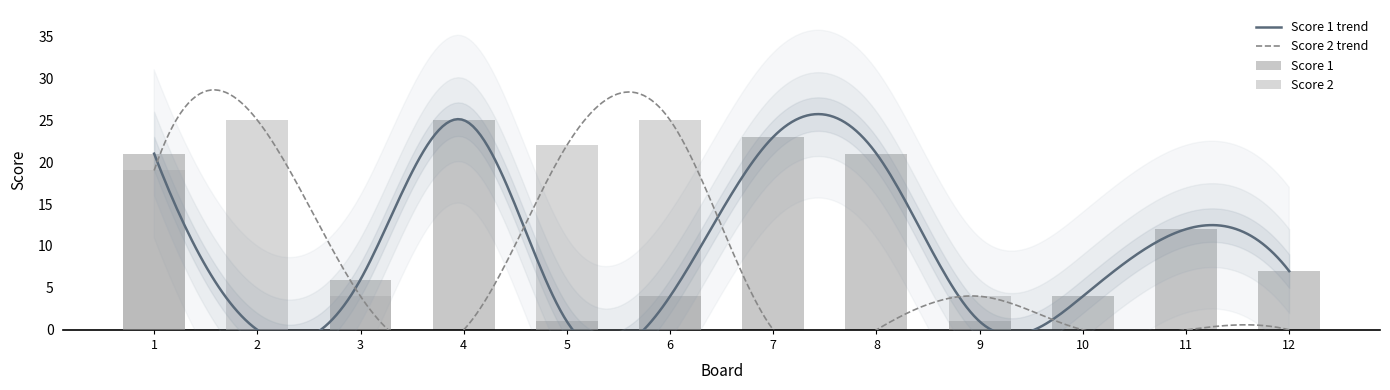

Which series changed the most between 1 and 7?

Score 2